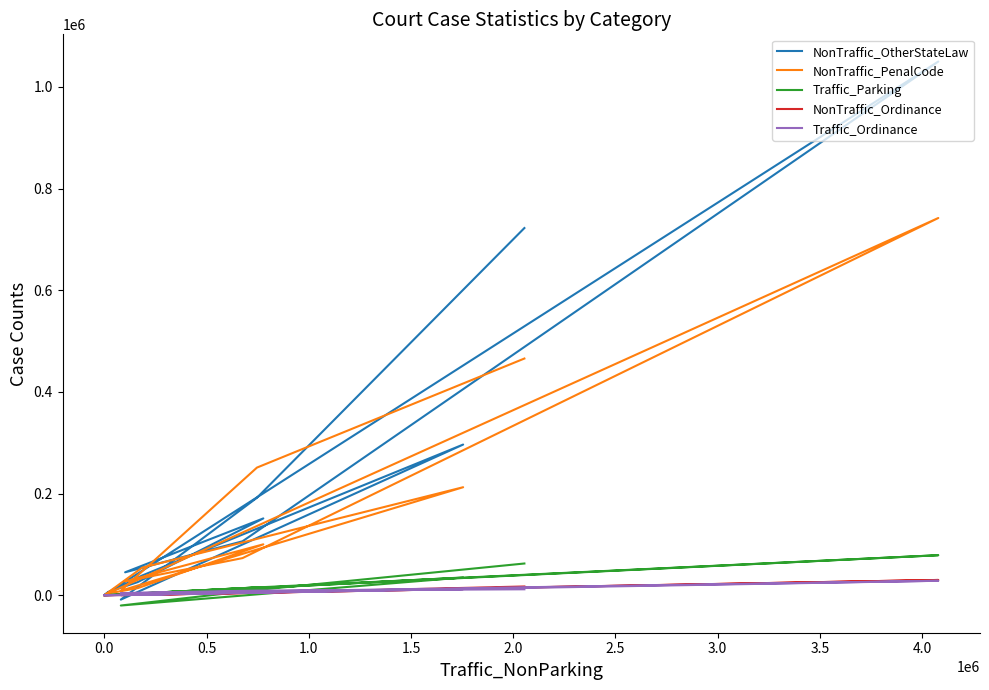

How many lines are shown in the chart?

5